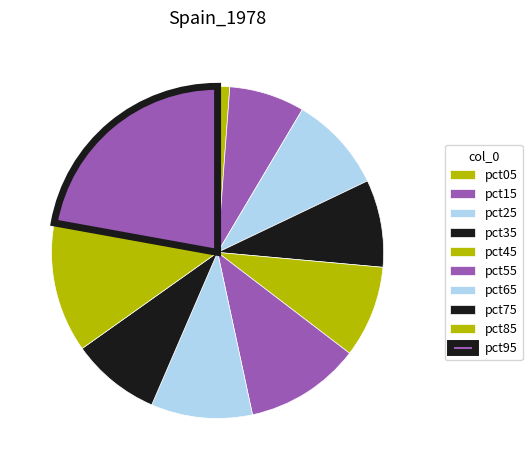

How many slices are in this pie chart?

10